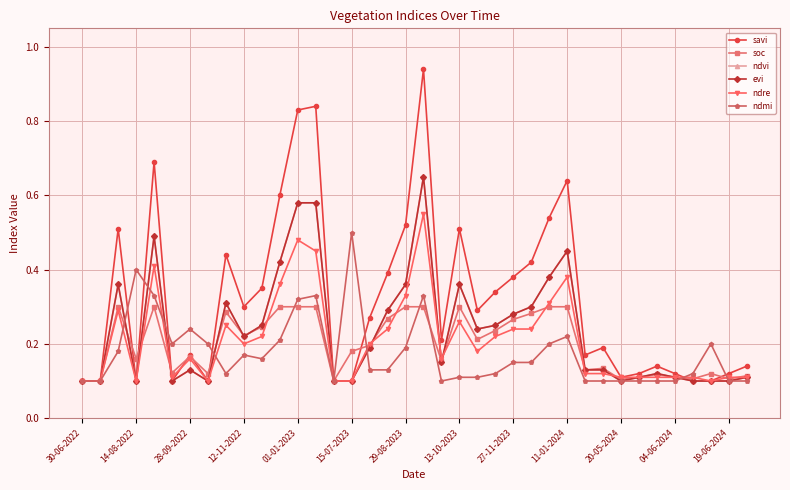

Rank the series by their maximum value, from highest to lowest.

savi, ndvi, evi, ndre, ndmi, soc